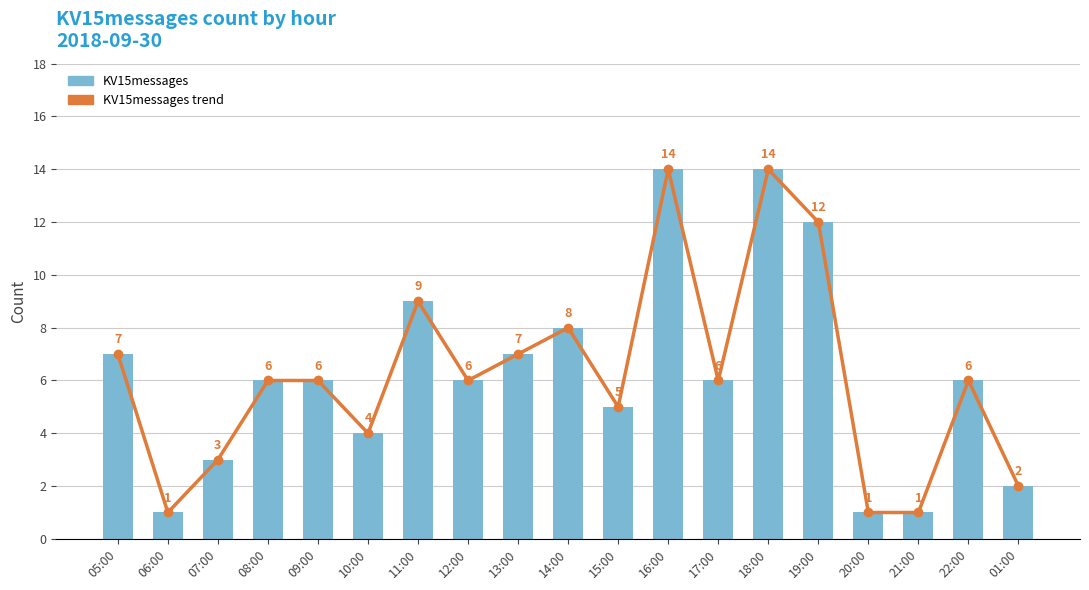

What is the value of the KV15messages trend bar at the 12th from the left?

14